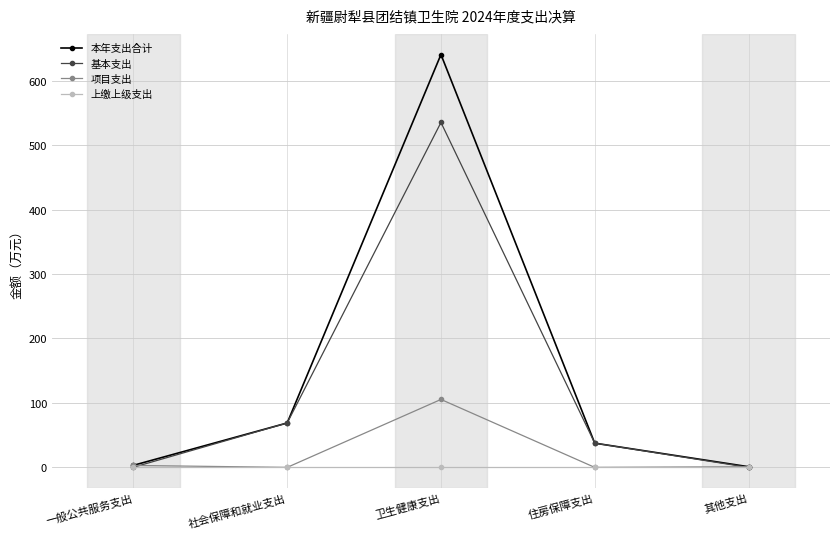

At which label is 本年支出合计 closest to 320?

社会保障和就业支出